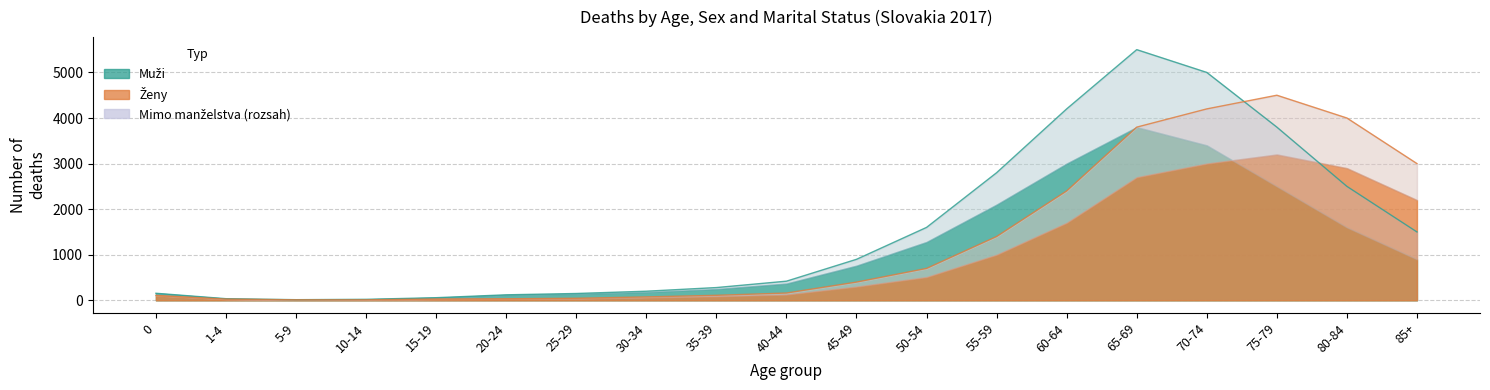

Which series changed the most between 30 and 45?

Muži spolu